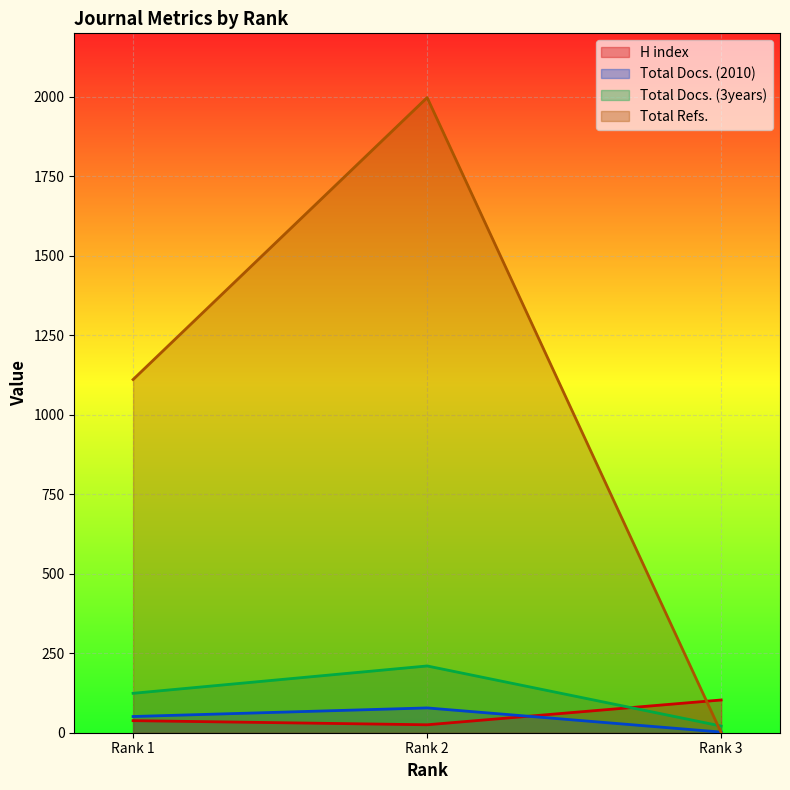

At which label is H index closest to 64?

Rank 1